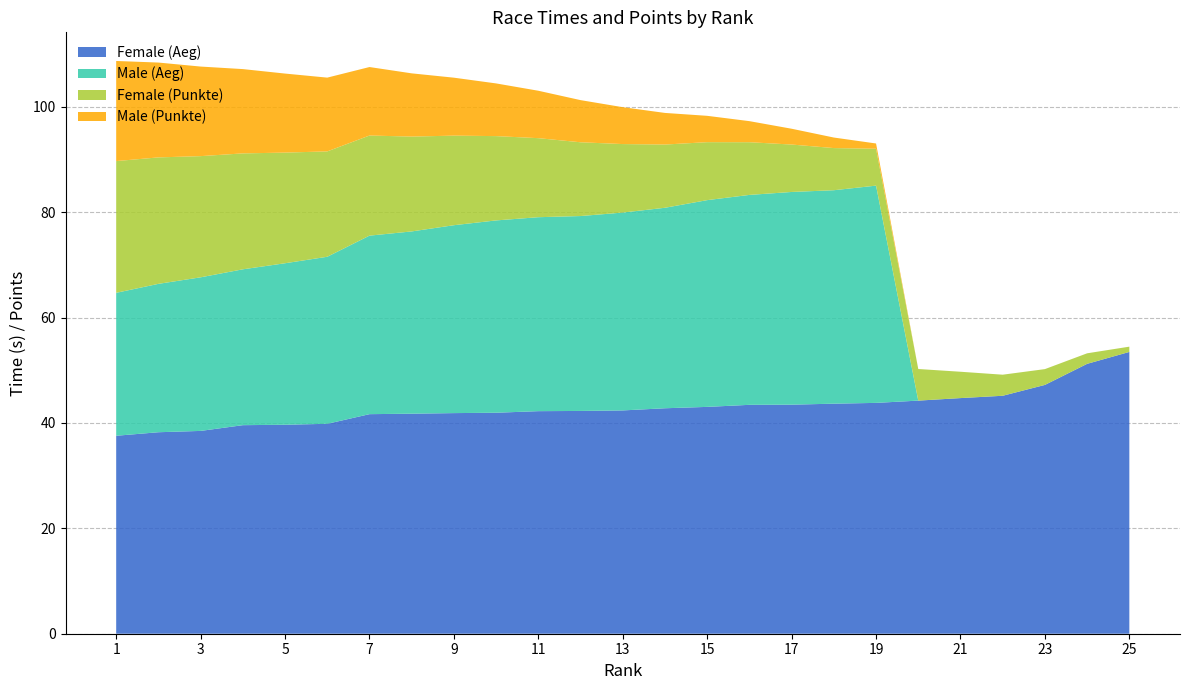

Reading left to right, what are all the values shown in this chart?

Female (Aeg): 37.6	38.2	38.5	39.6	39.7	39.8	41.7	41.8	41.9	41.9	42.2	42.3	42.4	42.8	43.0	43.4	43.5	43.7	43.8	44.2	44.7	45.2	47.2	51.2	53.5
Male (Aeg): 27.1	28.2	29.1	29.6	30.6	31.7	33.9	34.6	35.7	36.5	36.8	37.0	37.5	38.0	39.2	39.8	40.4	40.5	41.2	0.0	0.0	0.0	0.0	0.0	0.0
Female (Punkte): 25.0	24.0	23.0	22.0	21.0	20.0	19.0	18.0	17.0	16.0	15.0	14.0	13.0	12.0	11.0	10.0	9.0	8.0	7.0	6.0	5.0	4.0	3.0	2.0	1.0
Male (Punkte): 19.0	18.0	17.0	16.0	15.0	14.0	13.0	12.0	11.0	10.0	9.0	8.0	7.0	6.0	5.0	4.0	3.0	2.0	1.0	0.0	0.0	0.0	0.0	0.0	0.0